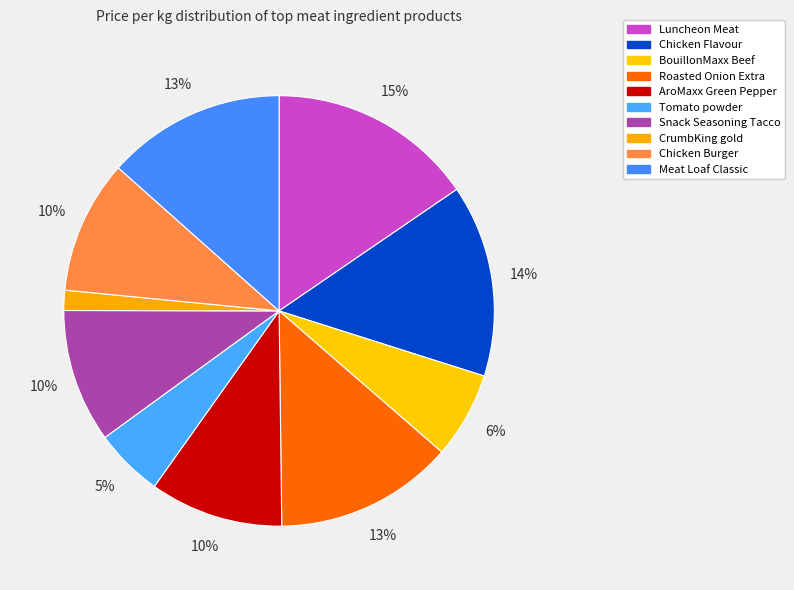

To the nearest percent, what is the difference between the Chicken Flavour and Meat Loaf Classic slice percentages?

1%